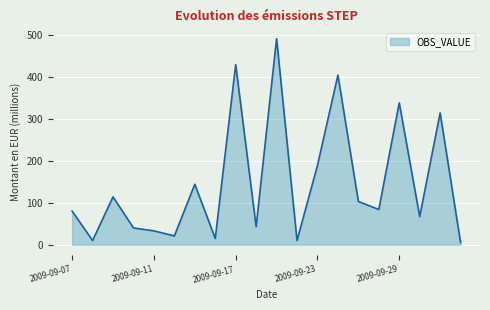

What is the greatest value displayed?

491